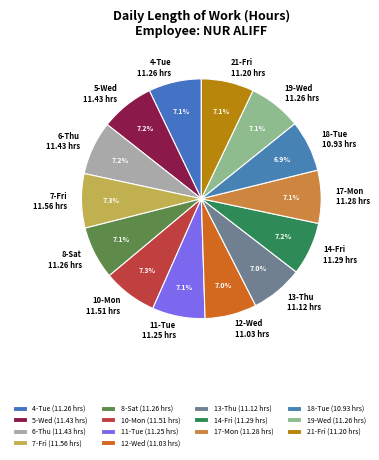

How much of the chart is everything except 11-Tue?

92.9%